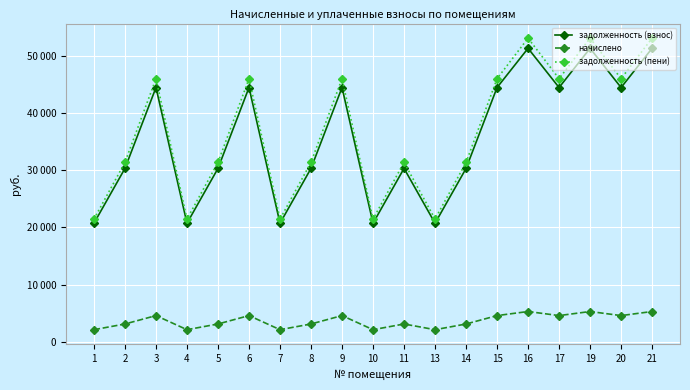

Is this an area chart (filled region under the line)?

No